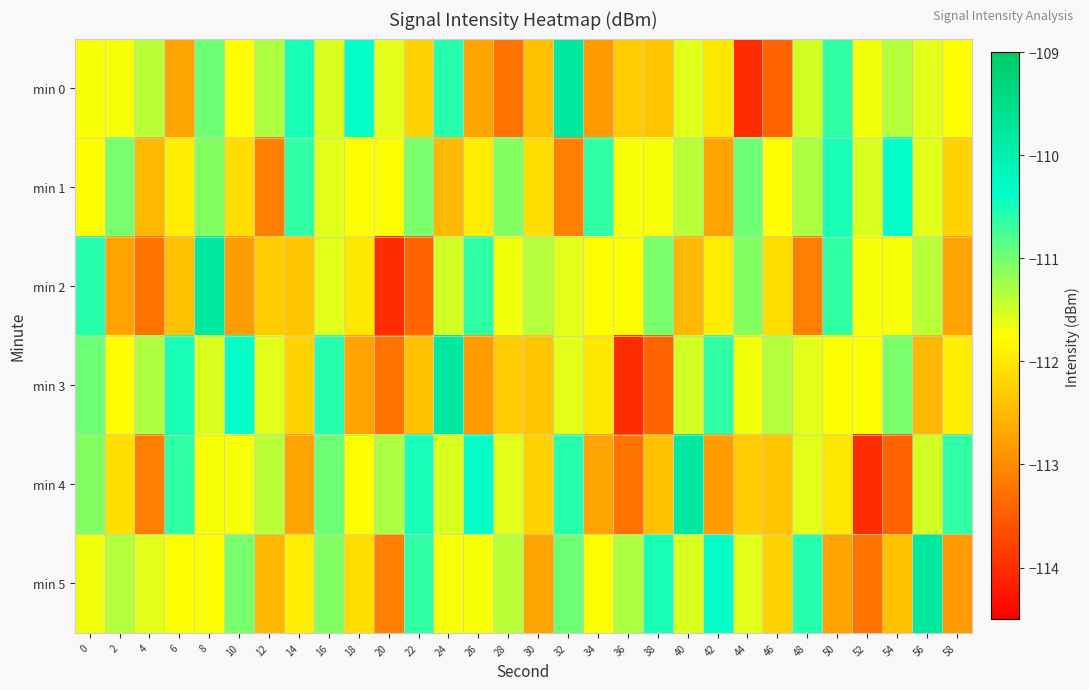

Reading left to right, transcribe all the data shown in this chart.

min 0: 0=-111.7	2=-111.7	4=-111.4	6=-112.7	8=-111.0	10=-111.8	12=-111.3	14=-110.5	16=-111.5	18=-110.4	20=-111.6	22=-112.2	24=-110.6	26=-112.7	28=-113.2	30=-112.4	32=-109.8	34=-112.8	36=-112.3	38=-112.4	40=-111.6	42=-112.0	44=-114.0	46=-113.4	48=-111.5	50=-110.6	52=-111.7	54=-111.4	56=-111.6	58=-111.7
min 1: 0=-111.7	2=-111.0	4=-112.5	6=-111.9	8=-111.1	10=-112.1	12=-113.1	14=-110.6	16=-111.6	18=-111.7	20=-111.7	22=-111.0	24=-112.5	26=-111.9	28=-111.1	30=-112.1	32=-113.1	34=-110.6	36=-111.7	38=-111.7	40=-111.4	42=-112.7	44=-111.0	46=-111.8	48=-111.3	50=-110.5	52=-111.5	54=-110.4	56=-111.6	58=-112.2
min 2: 0=-110.6	2=-112.7	4=-113.2	6=-112.4	8=-109.8	10=-112.8	12=-112.3	14=-112.4	16=-111.6	18=-112.0	20=-114.0	22=-113.4	24=-111.5	26=-110.6	28=-111.7	30=-111.4	32=-111.6	34=-111.7	36=-111.7	38=-111.0	40=-112.5	42=-111.9	44=-111.1	46=-112.1	48=-113.1	50=-110.6	52=-111.7	54=-111.7	56=-111.4	58=-112.7
min 3: 0=-111.0	2=-111.8	4=-111.3	6=-110.5	8=-111.5	10=-110.4	12=-111.6	14=-112.2	16=-110.6	18=-112.7	20=-113.2	22=-112.4	24=-109.8	26=-112.8	28=-112.3	30=-112.4	32=-111.6	34=-112.0	36=-114.0	38=-113.4	40=-111.5	42=-110.6	44=-111.7	46=-111.4	48=-111.6	50=-111.7	52=-111.7	54=-111.0	56=-112.5	58=-111.9
min 4: 0=-111.1	2=-112.1	4=-113.1	6=-110.6	8=-111.7	10=-111.7	12=-111.4	14=-112.7	16=-111.0	18=-111.8	20=-111.3	22=-110.5	24=-111.5	26=-110.4	28=-111.6	30=-112.2	32=-110.6	34=-112.7	36=-113.2	38=-112.4	40=-109.8	42=-112.8	44=-112.3	46=-112.4	48=-111.6	50=-112.0	52=-114.0	54=-113.4	56=-111.5	58=-110.6
min 5: 0=-111.7	2=-111.4	4=-111.6	6=-111.7	8=-111.7	10=-111.0	12=-112.5	14=-111.9	16=-111.1	18=-112.1	20=-113.1	22=-110.6	24=-111.7	26=-111.7	28=-111.4	30=-112.7	32=-111.0	34=-111.8	36=-111.3	38=-110.5	40=-111.5	42=-110.4	44=-111.6	46=-112.2	48=-110.6	50=-112.7	52=-113.2	54=-112.4	56=-109.8	58=-112.8